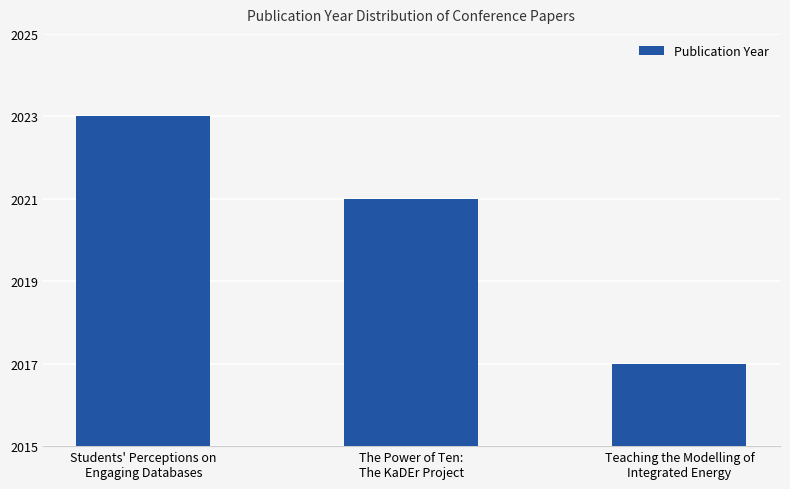

Which has a higher value, The Power of Ten:
The KaDEr Project or Teaching the Modelling of
Integrated Energy?

The Power of Ten:
The KaDEr Project